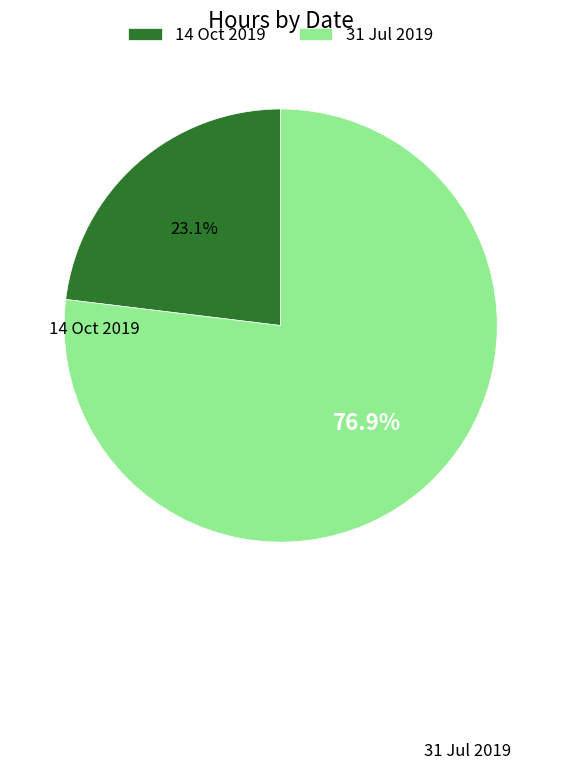

Between 31 Jul 2019 and 14 Oct 2019, which is larger?

31 Jul 2019